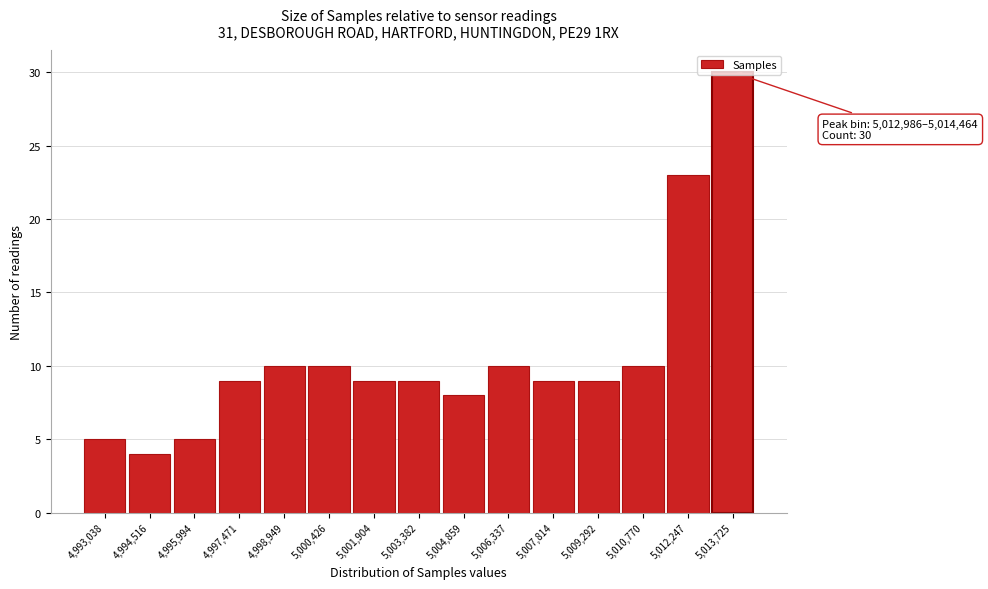

Which range on the x-axis has the tallest bar?

5013000 to 5014400